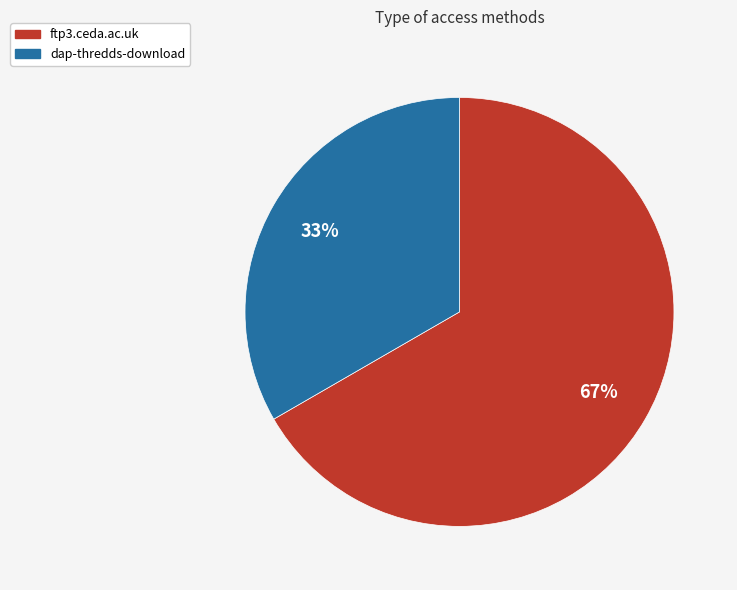

Which slice is the smallest?

dap-thredds-download